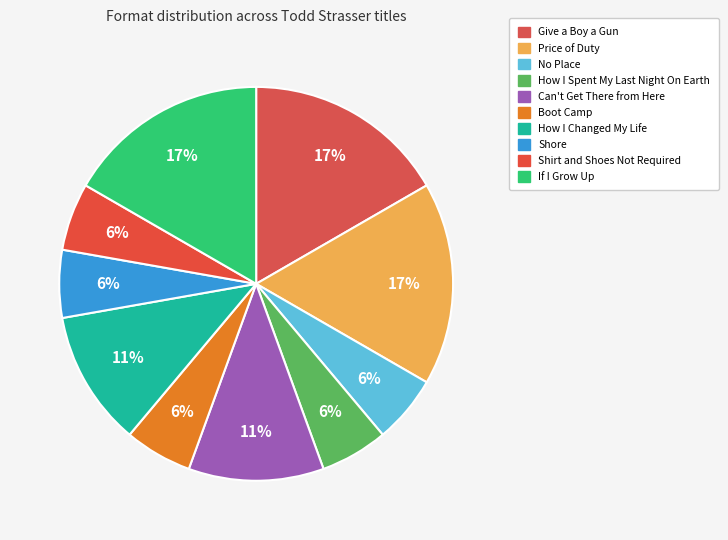

Is it true that Shore is 1% of the pie?

False